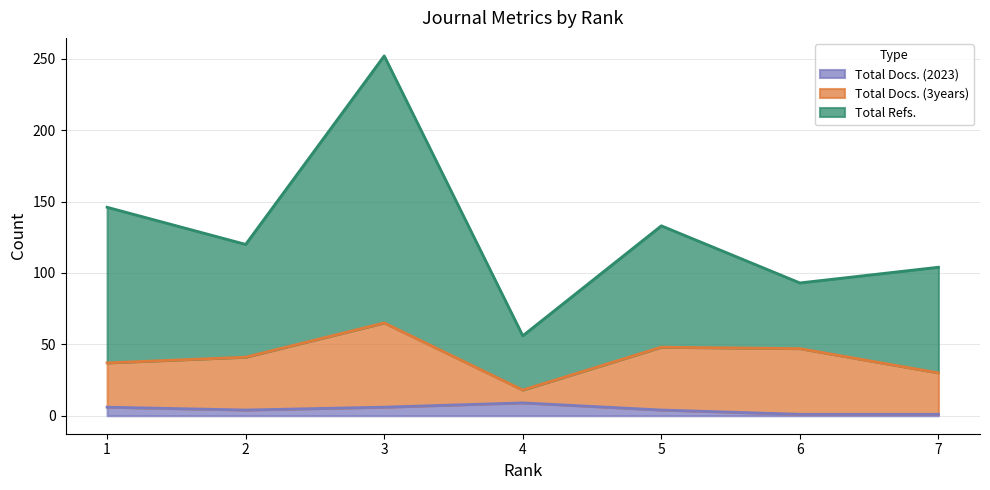

At how many categories does at least one series exceed 122?

3